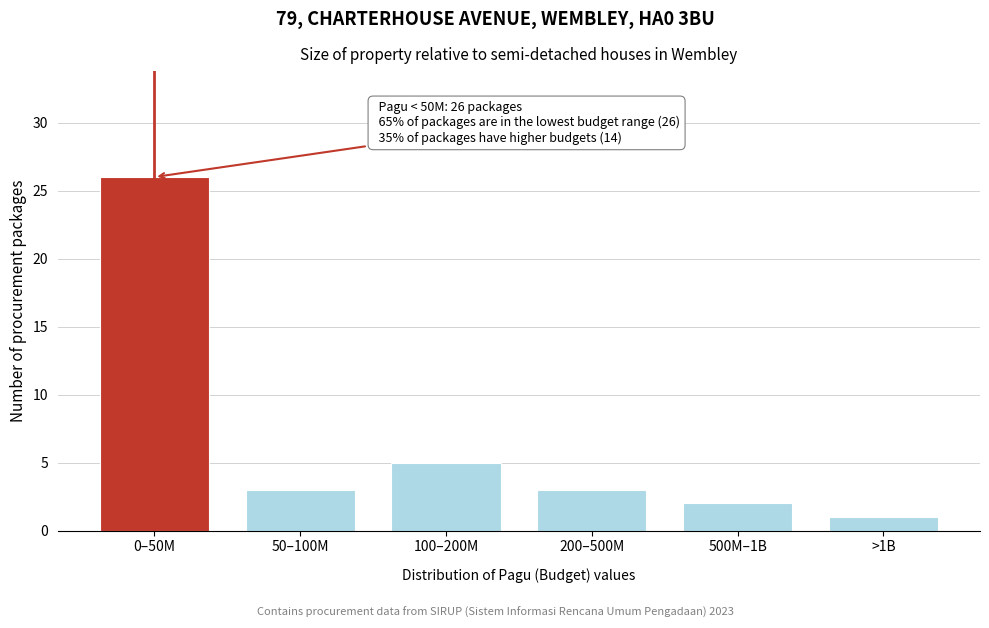

Reading left to right, what are all the values shown in this chart?

0–50M=26	50–100M=3	100–200M=5	200–500M=3	500M–1B=2	>1B=1